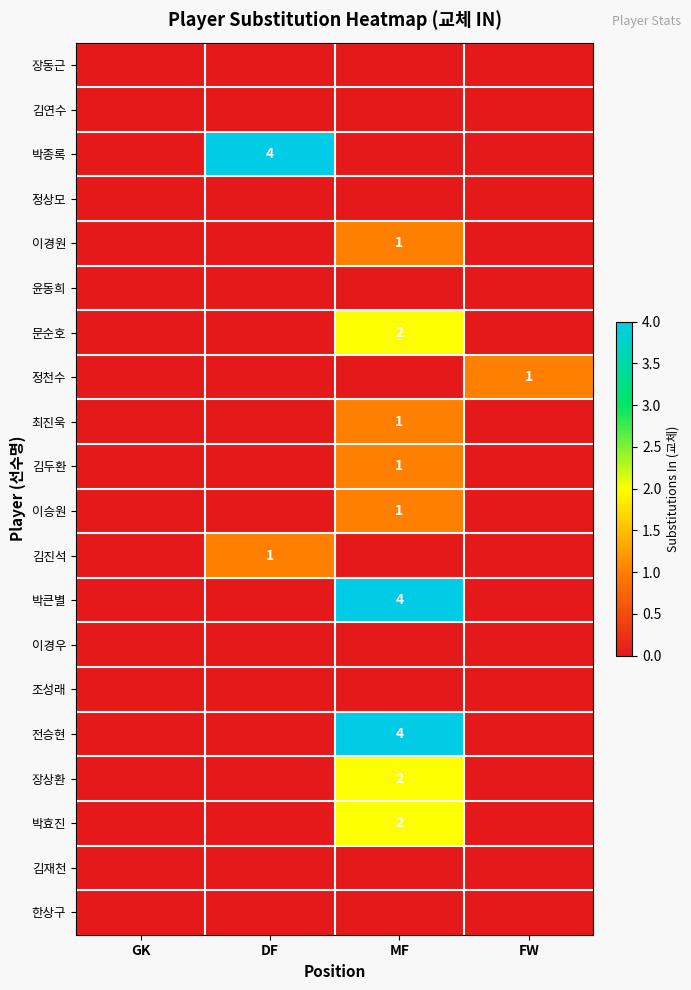

Where is 김두환 nearest to the value 0?

GK